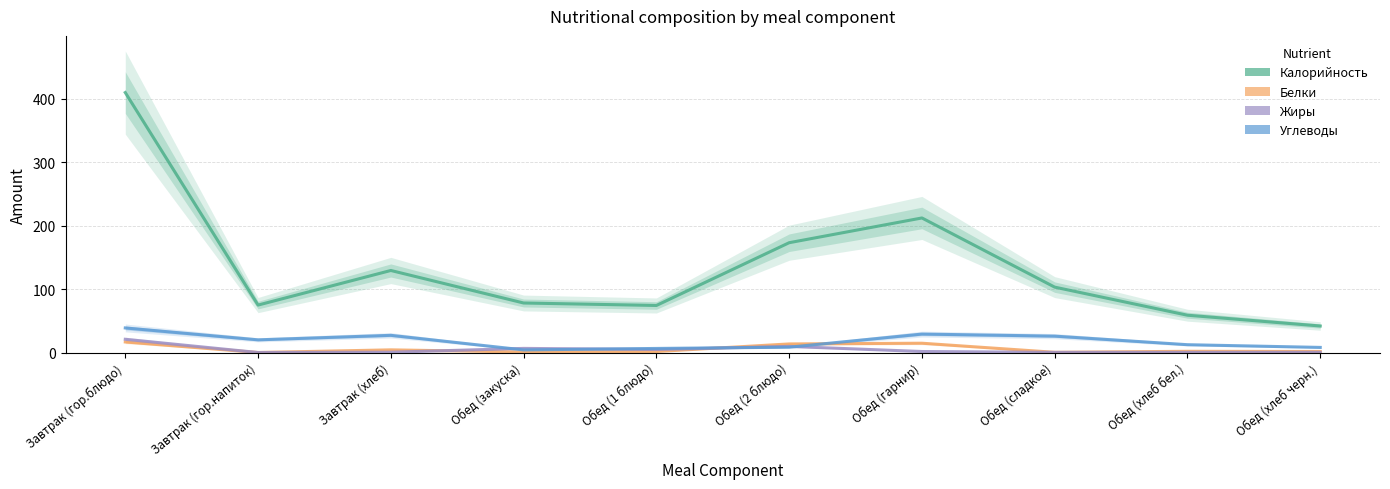

Which series has the widest spread of values?

Калорийность